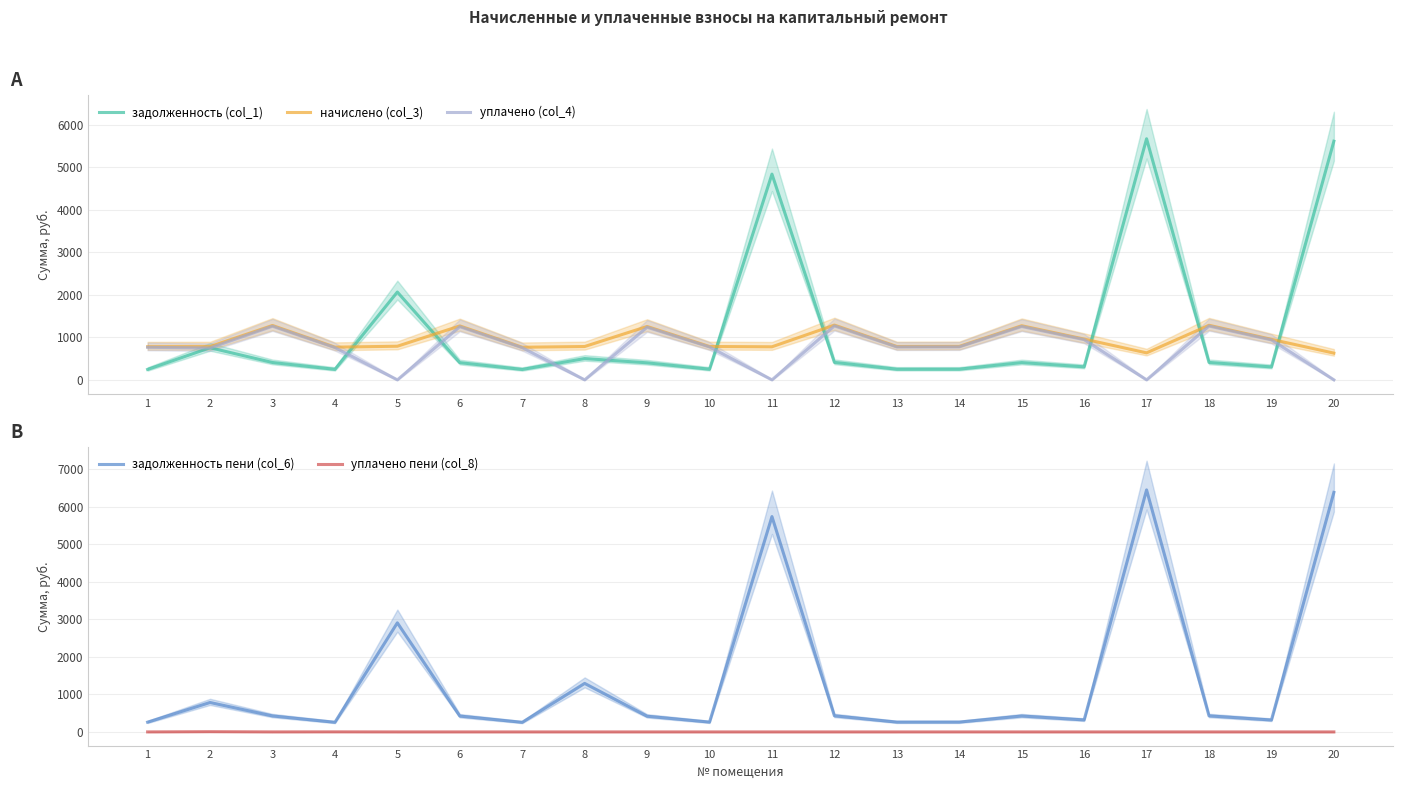

Reading left to right, transcribe all the data shown in this chart.

задолженность (col_1): 1=245.7	2=755.1	3=408.5	4=247.4	5=2064.6	6=405.0	7=244.9	8=500.9	9=400.9	10=250.5	11=4836.5	12=411.2	13=250.5	14=251.2	15=406.4	16=306.4	17=5667.7	18=409.9	19=304.3	20=5609.9
начислено (col_3): 1=779.8	2=781.9	3=1278.7	4=769.0	5=790.6	6=1267.9	7=766.8	8=784.1	9=1255.0	10=784.1	11=777.6	12=1287.4	13=784.1	14=786.2	15=1272.2	16=959.0	17=635.0	18=1283.0	19=952.6	20=628.6
уплачено (col_4): 1=765.5	2=749.3	3=1261.0	4=758.3	5=0.0	6=1250.3	7=756.1	8=0.0	9=1237.5	10=773.2	11=0.0	12=1269.5	13=773.2	14=775.3	15=1254.6	16=945.7	17=0.0	18=1265.2	19=939.3	20=0.0
задолженность пени (col_6): 1=259.9	2=784.4	3=426.2	4=256.3	5=2909.4	6=422.6	7=255.6	8=1293.8	9=418.3	10=261.4	11=5743.9	12=429.1	13=261.4	14=262.1	15=424.1	16=319.7	17=6455.2	18=427.7	19=317.5	20=6389.3
уплачено пени (col_8): 1=0.0	2=5.7	3=0.0	4=1.7	5=0.0	6=0.0	7=0.0	8=0.0	9=0.0	10=0.0	11=0.0	12=0.0	13=0.0	14=0.1	15=0.0	16=0.0	17=0.0	18=0.0	19=0.0	20=0.0